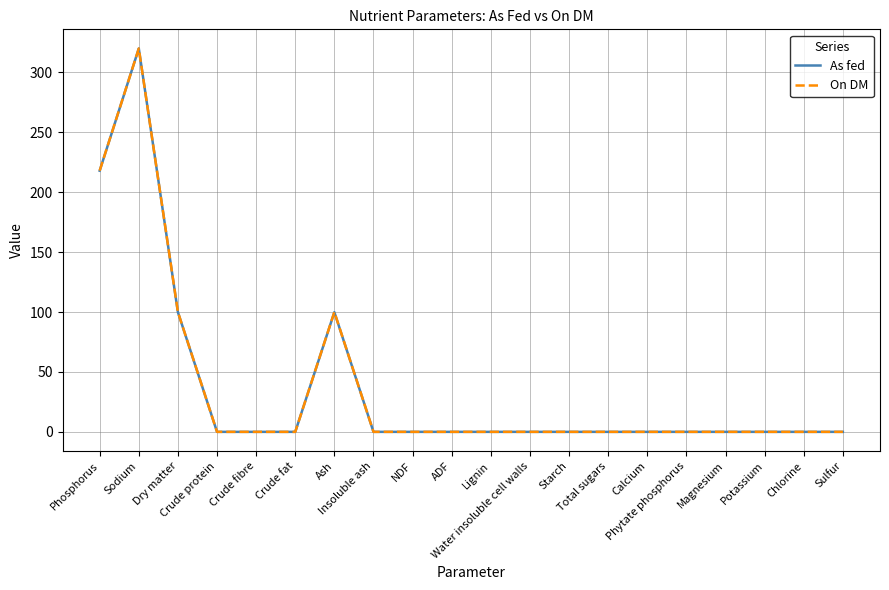

The value of On DM at Crude fibre is 0.0. True or false?

True